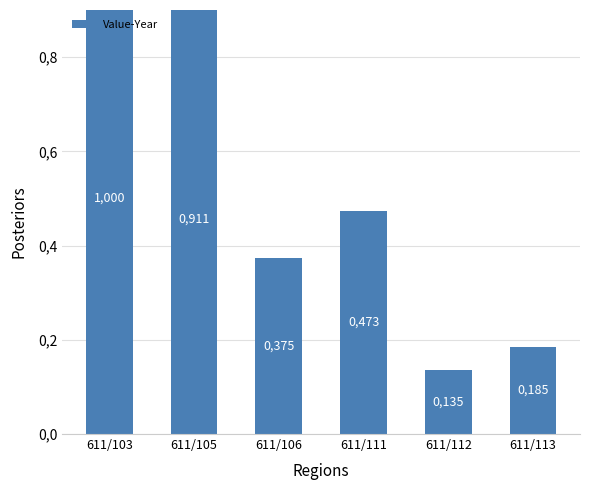

Which label corresponds to the largest value in the chart?

611/103